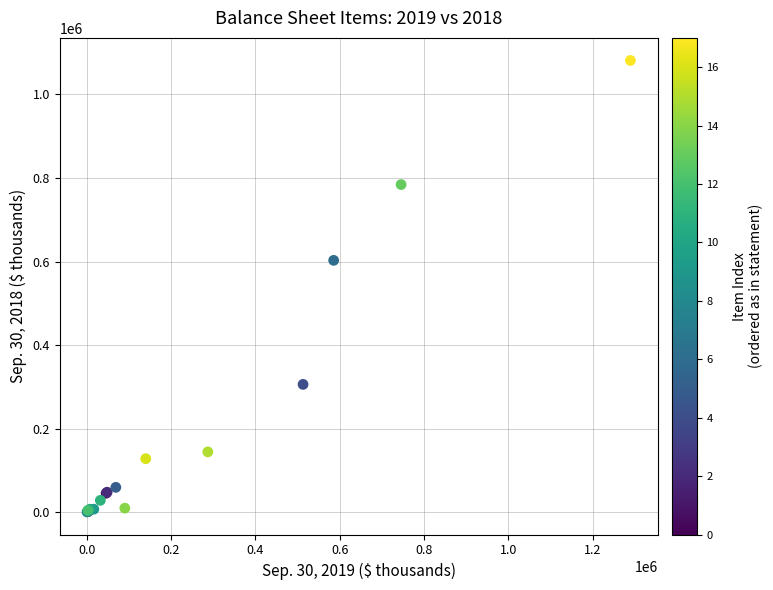

What Y value in the scatter plot is closest to 541098?

602932